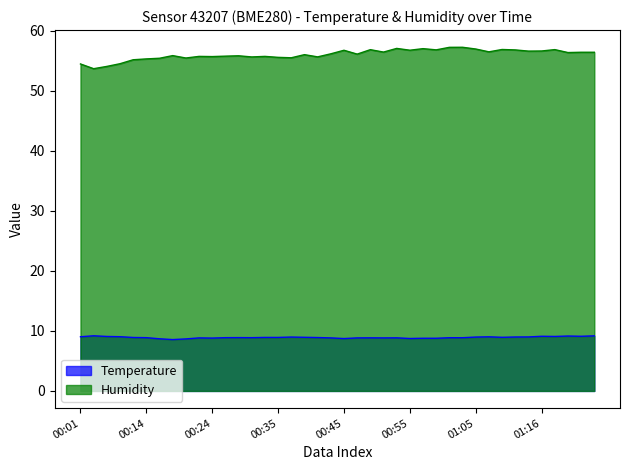

How many series are shown in this chart?

2